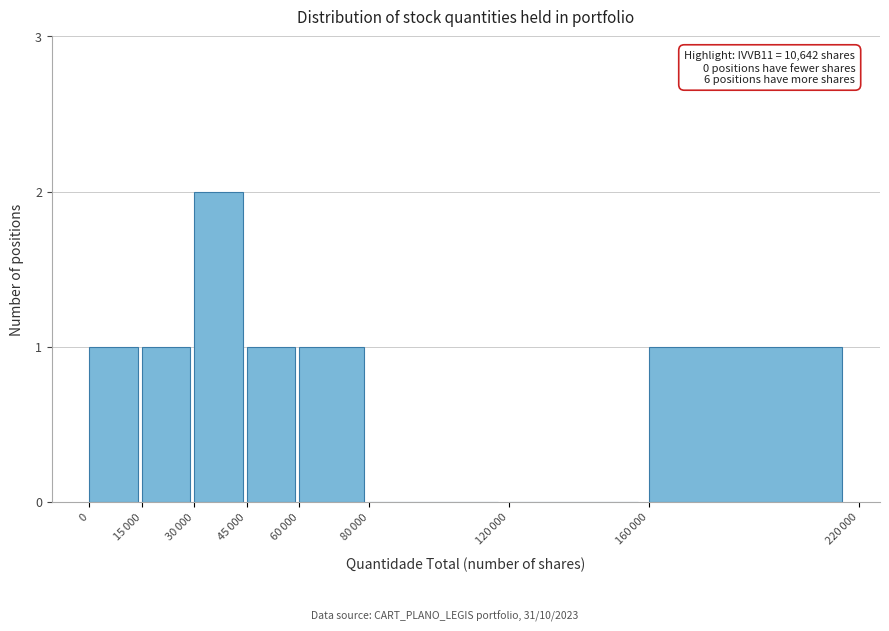

The value at 0 is 1. True or false?

True